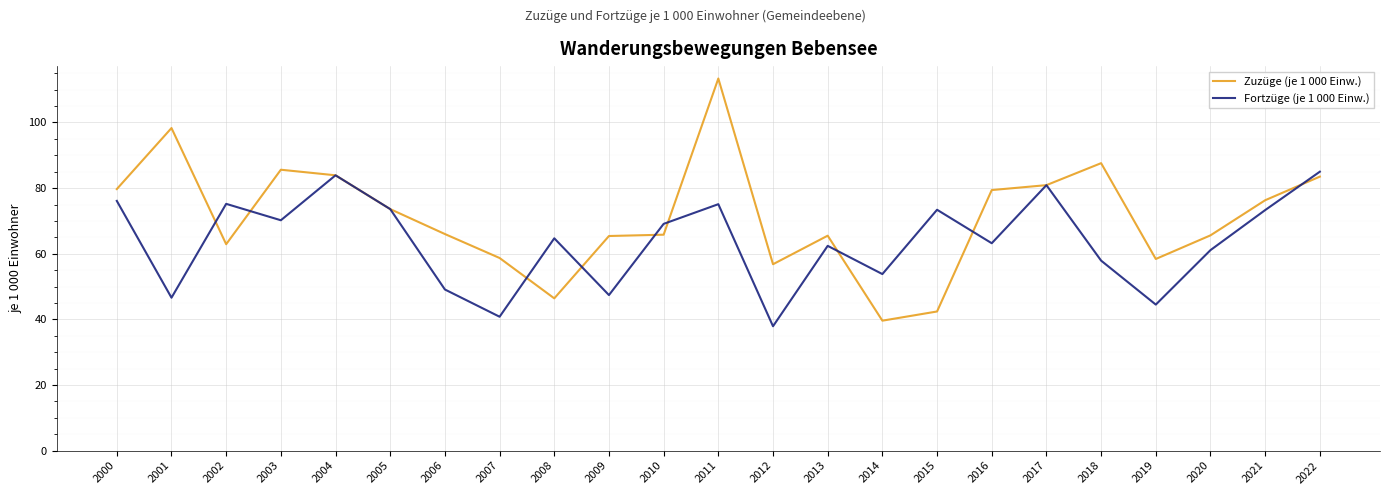

Which series has the largest range (max minus min)?

Zuzüge (je 1 000 Einw.)